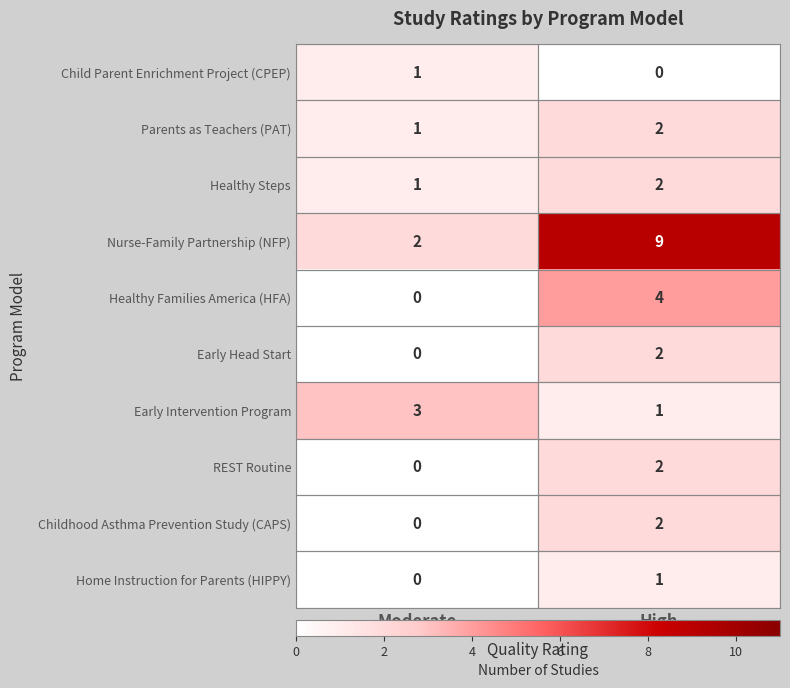

What is the spread (max minus min) of values at Moderate?

3